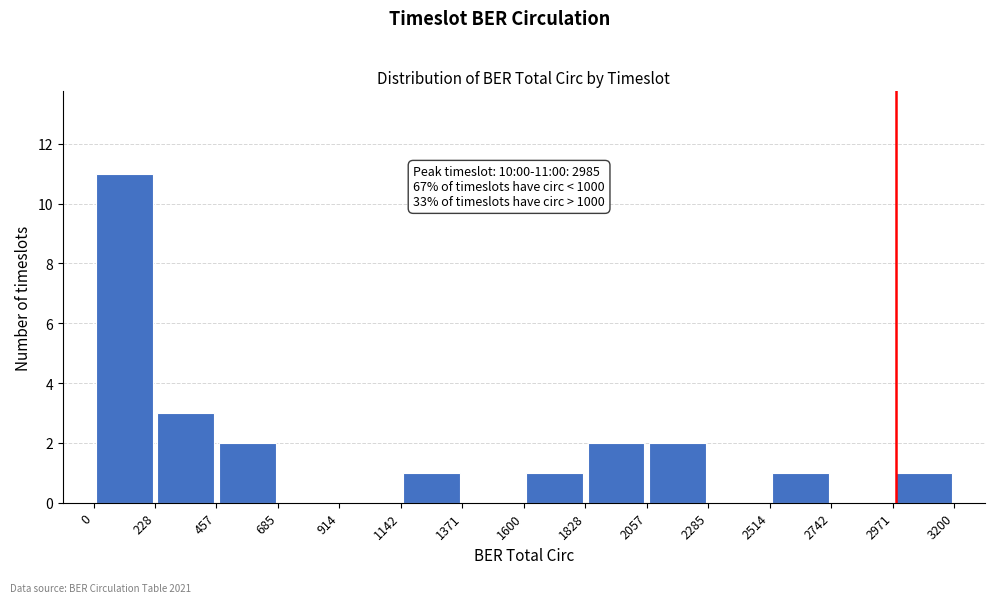

Which range on the x-axis has the tallest bar?

0 to 228